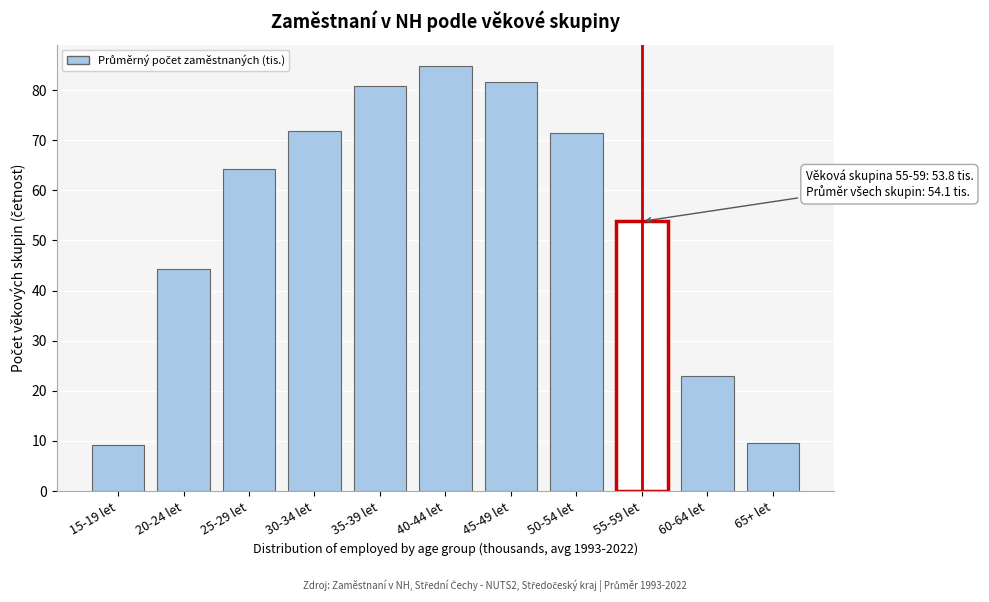

Which label corresponds to the largest value in the chart?

40-44 let